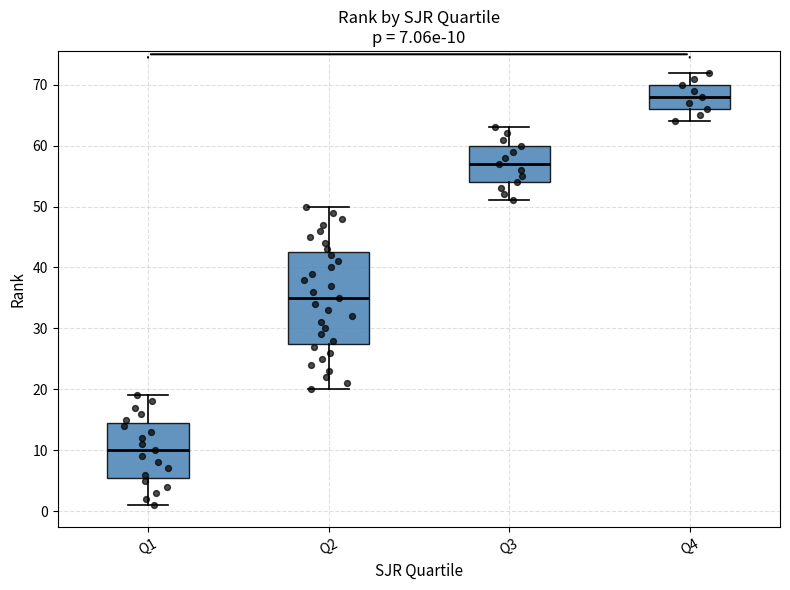

Which box has the highest median line?

Q4